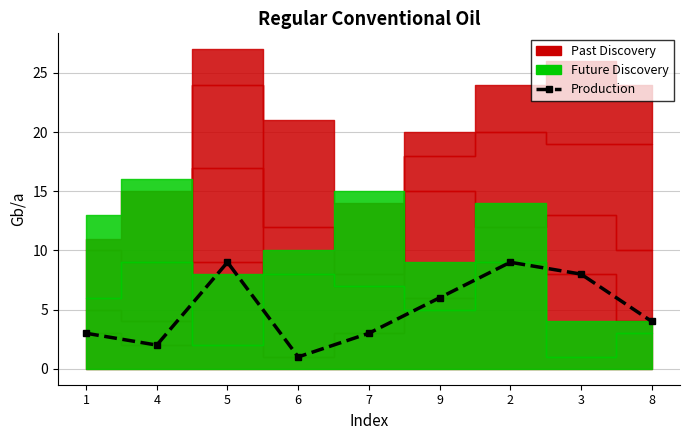

How many values are below 4?

4